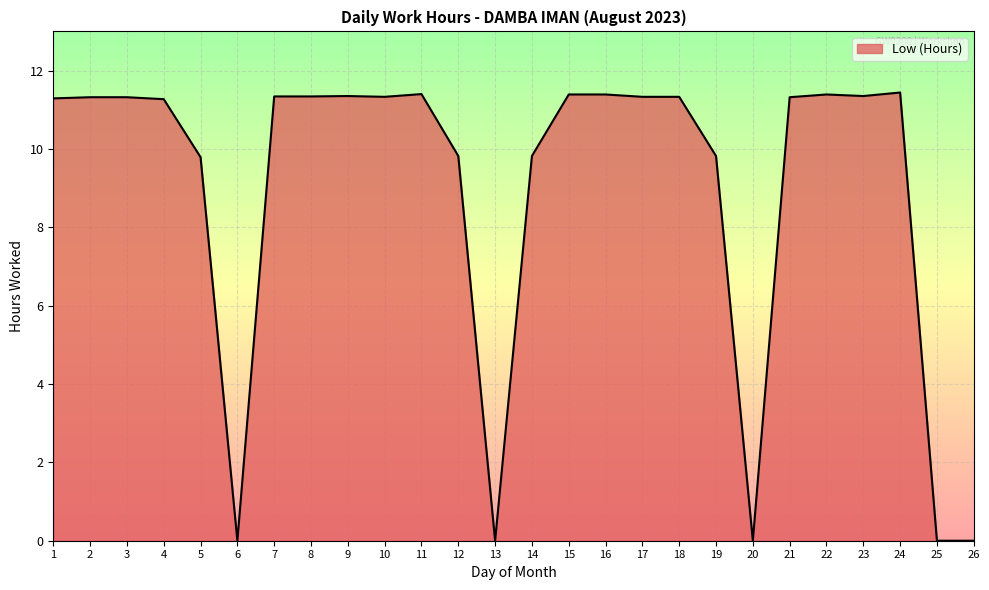

What is the difference between the values at 14 and 1?

1.5